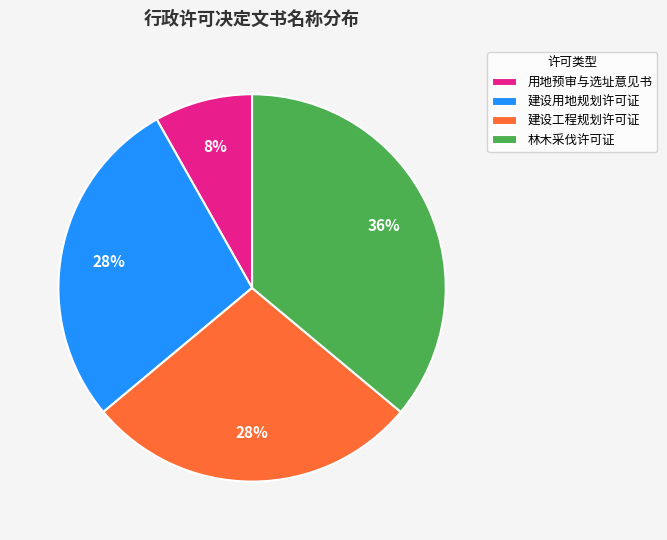

Combined, do 用地预审与选址意见书 and 建设用地规划许可证 account for over 50%?

No